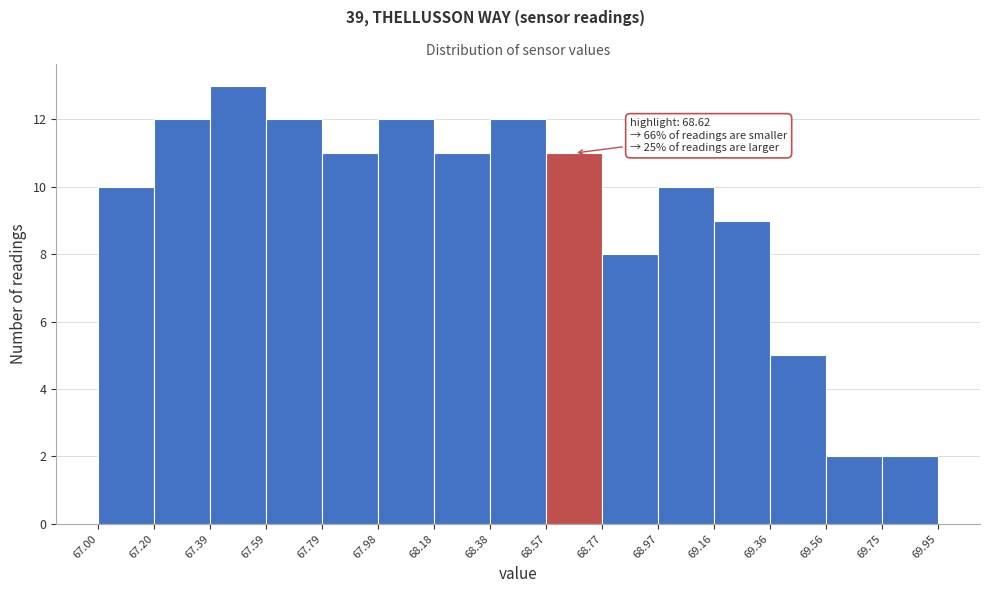

Which range on the x-axis has the tallest bar?

67.39 to 67.59